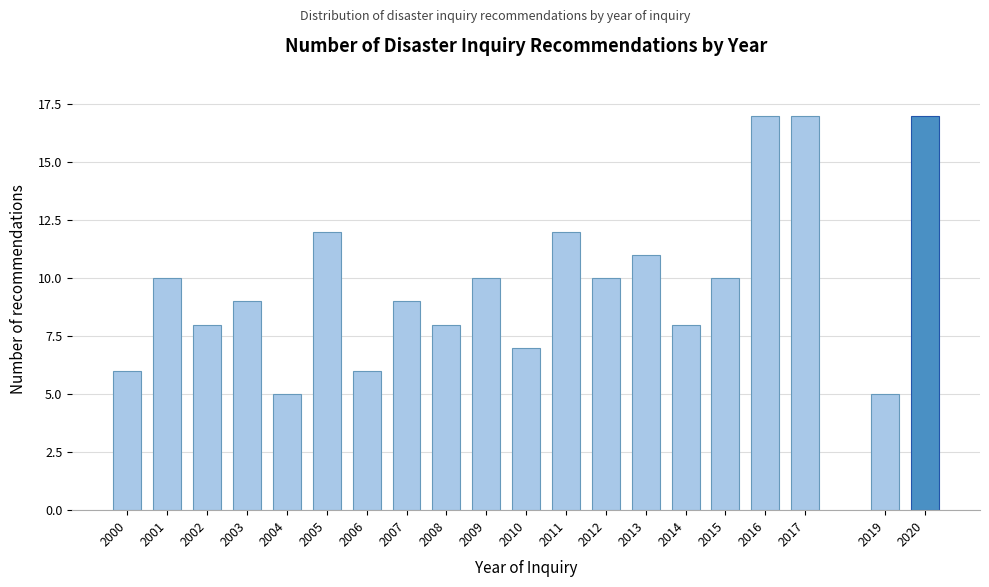

Reading left to right, list all the values displayed in this chart.

2000=6	2001=10	2002=8	2003=9	2004=5	2005=12	2006=6	2007=9	2008=8	2009=10	2010=7	2011=12	2012=10	2013=11	2014=8	2015=10	2016=17	2017=17	2019=5	2020=17